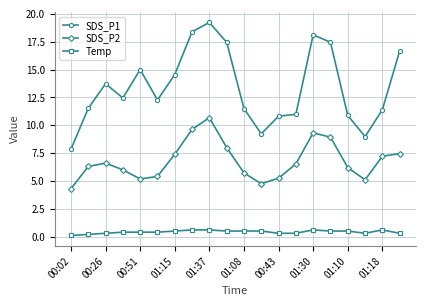

What is the average value of the Temp series?

0.4